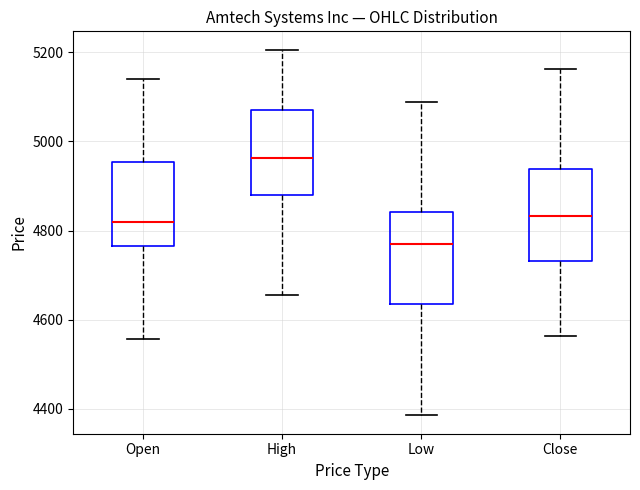

Reading left to right, read every box against the y-axis: the position of its median line, the range the box covers, and the ends of its whiskers. The values are not printed on the chart, so give them approximately, as read against the axis.

Open: median 4820, box 4760 to 4960, whiskers 4560 to 5140
High: median 4960, box 4880 to 5080, whiskers 4660 to 5200
Low: median 4780, box 4640 to 4840, whiskers 4380 to 5080
Close: median 4840, box 4740 to 4940, whiskers 4560 to 5160